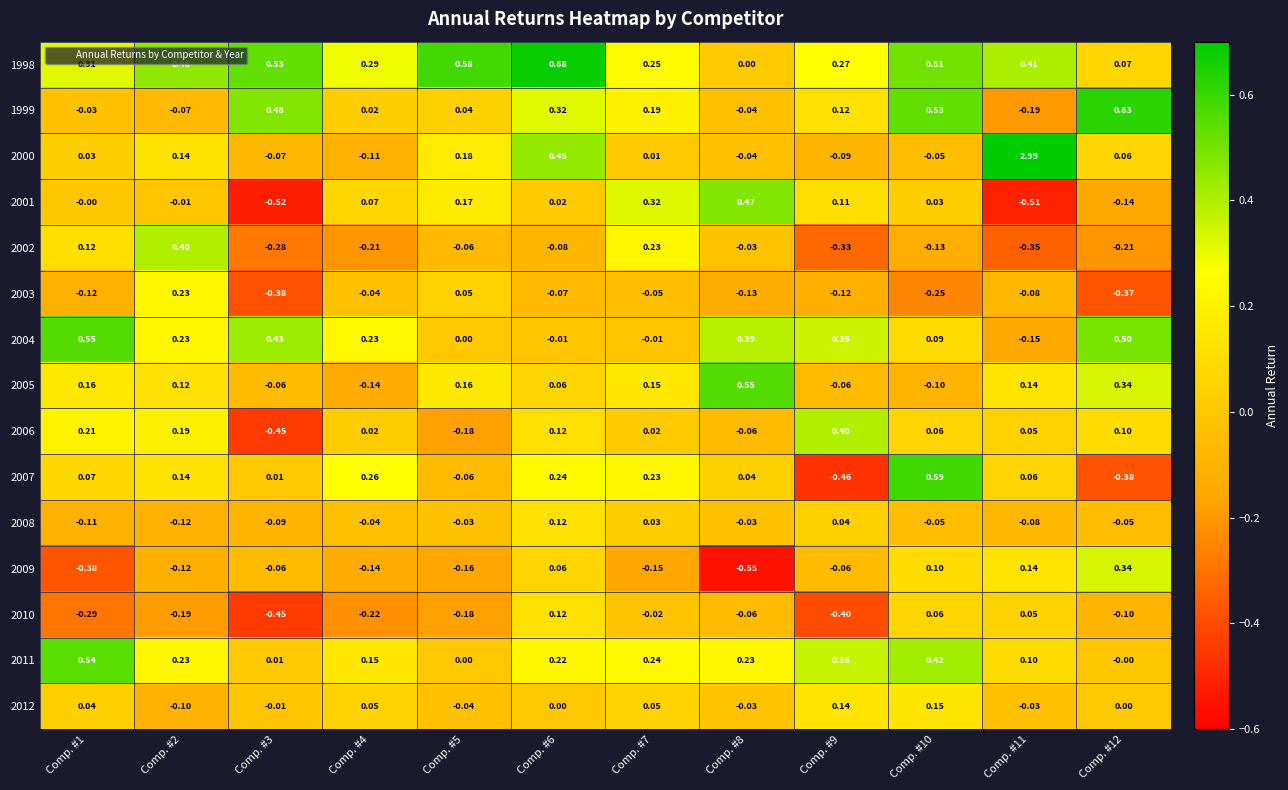

Is the value of 2008 at Comp. #4 greater than the value of 2003 at Comp. #9?

Yes